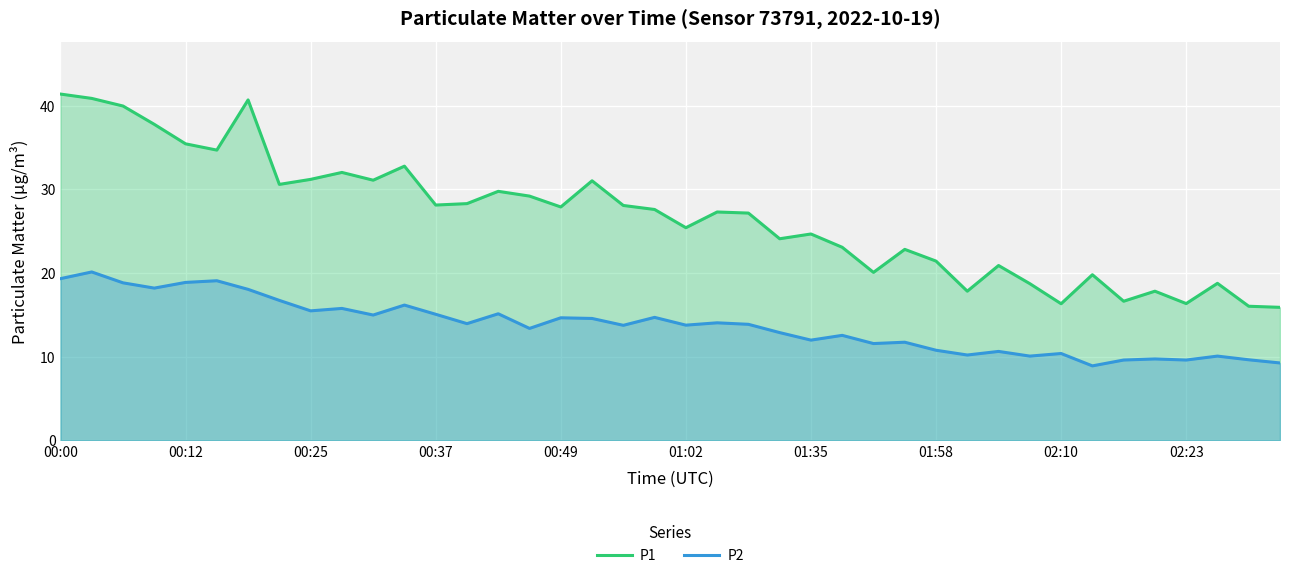

Which category has the highest value in the P1 series?

00:00